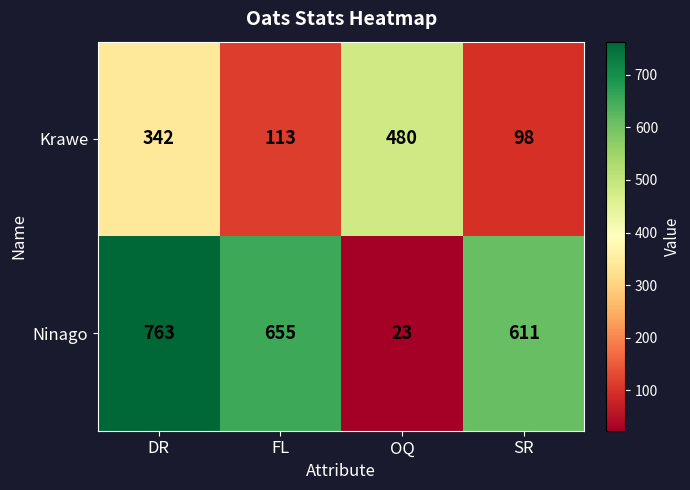

Rank the categories by Krawe value from lowest to highest.

SR, FL, DR, OQ